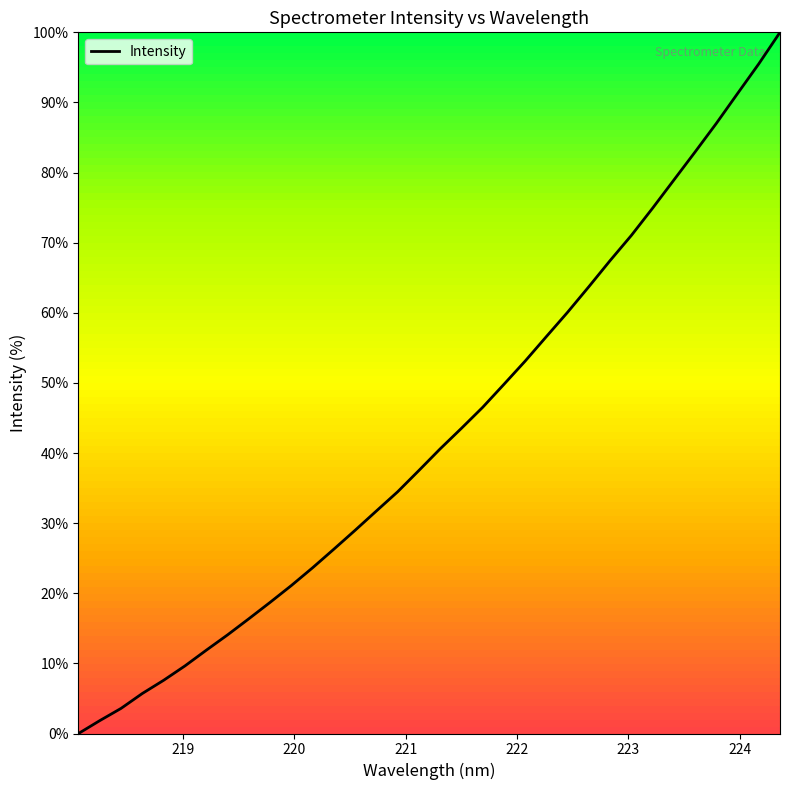

What is the maximum value shown in the chart?

100.0